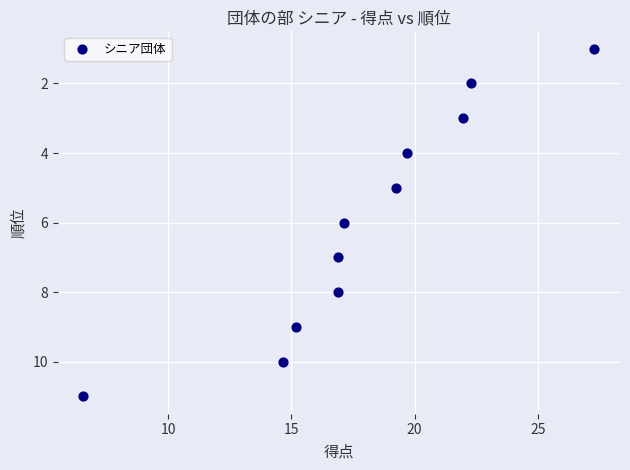

What is the range of Y values (max minus min)?

10